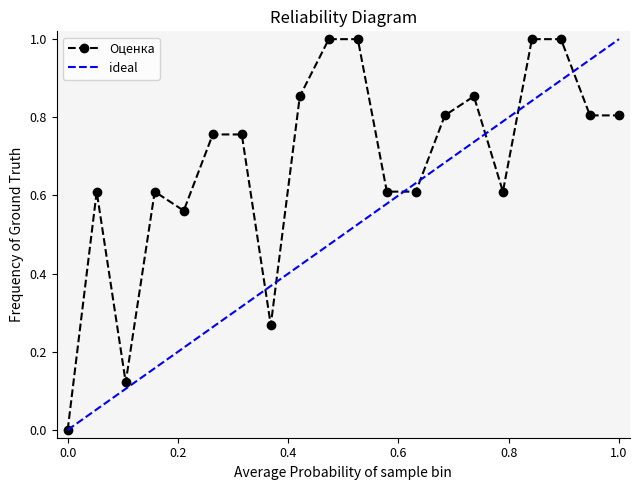

What is the average value?

0.7